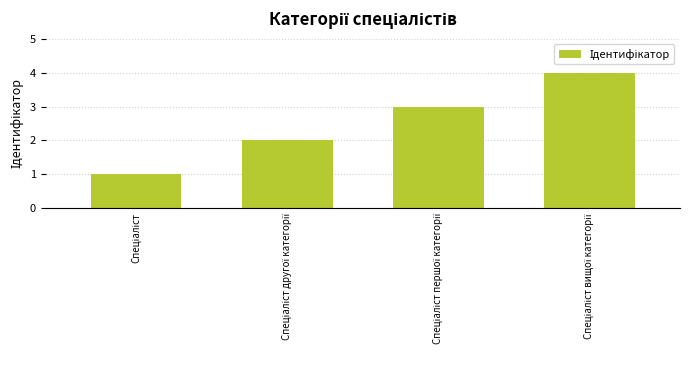

What is the maximum value shown in the chart?

4